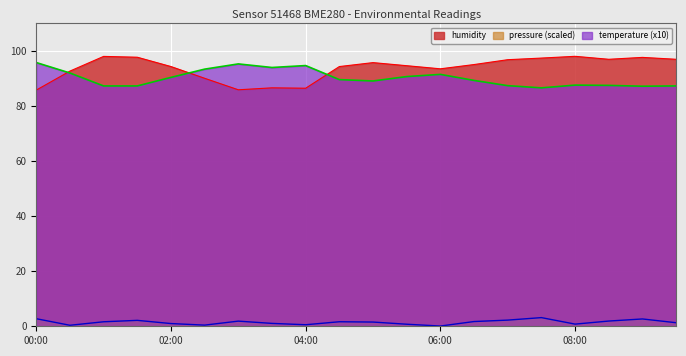

Which series has the largest range (max minus min)?

humidity